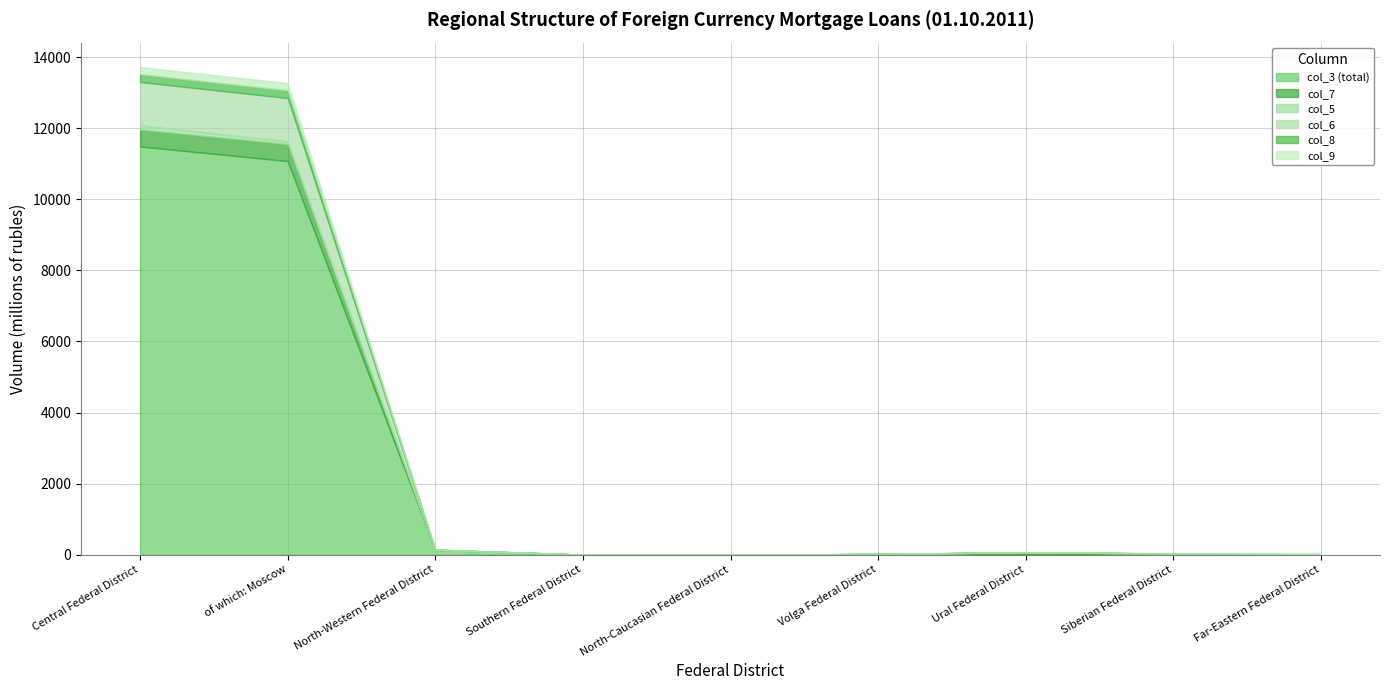

What are all the series names shown in the legend?

col_3 (total), col_7, col_5, col_6, col_8, col_9